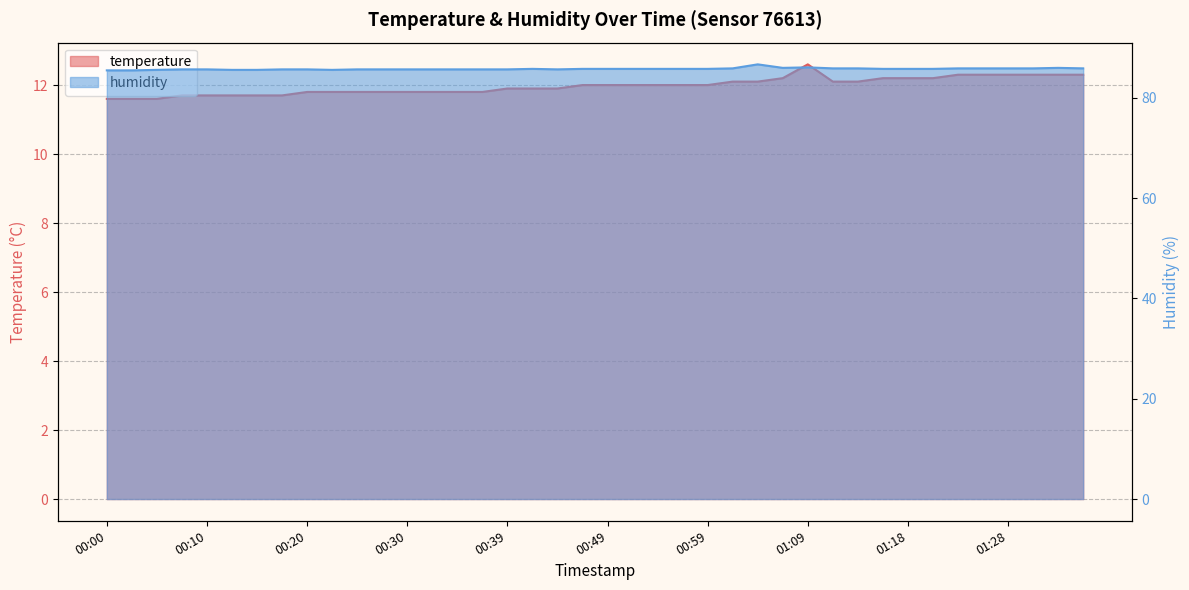

At which label is temperature closest to 12?

00:47